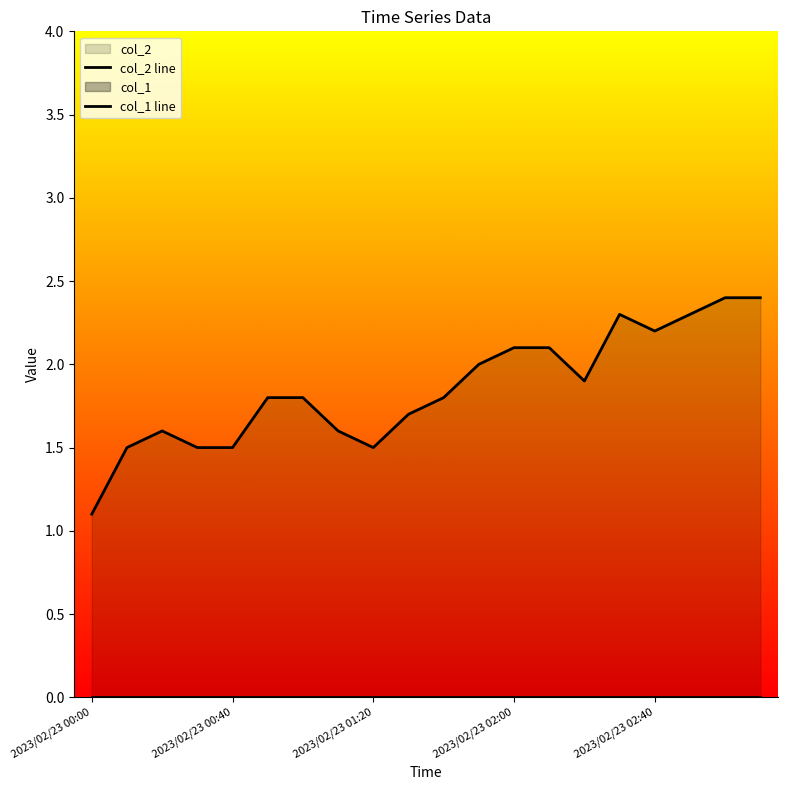

True or false: col_2 line and col_1 line intersect in this chart.

False